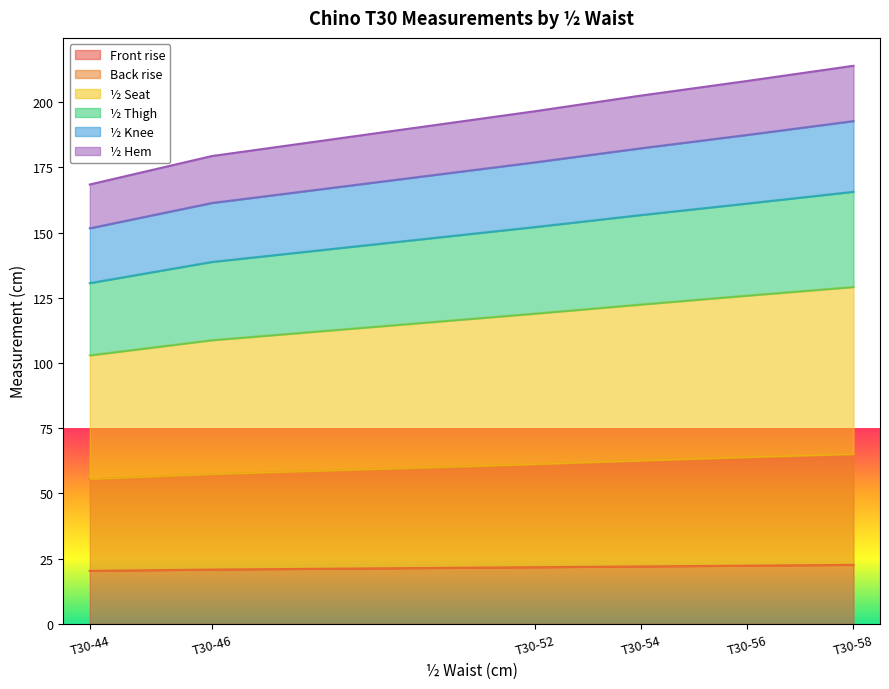

The value of Front rise at T30-58 is 22.6. True or false?

True